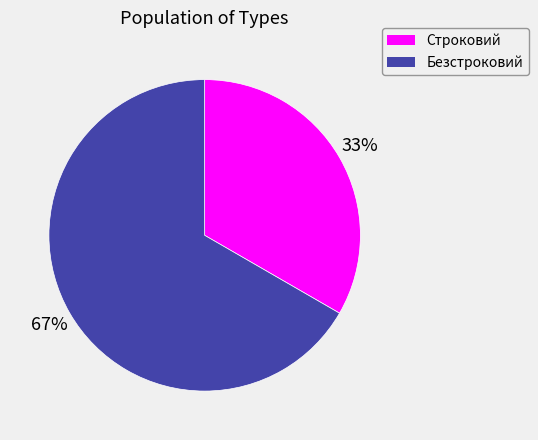

Which slice is the largest?

Безстроковий